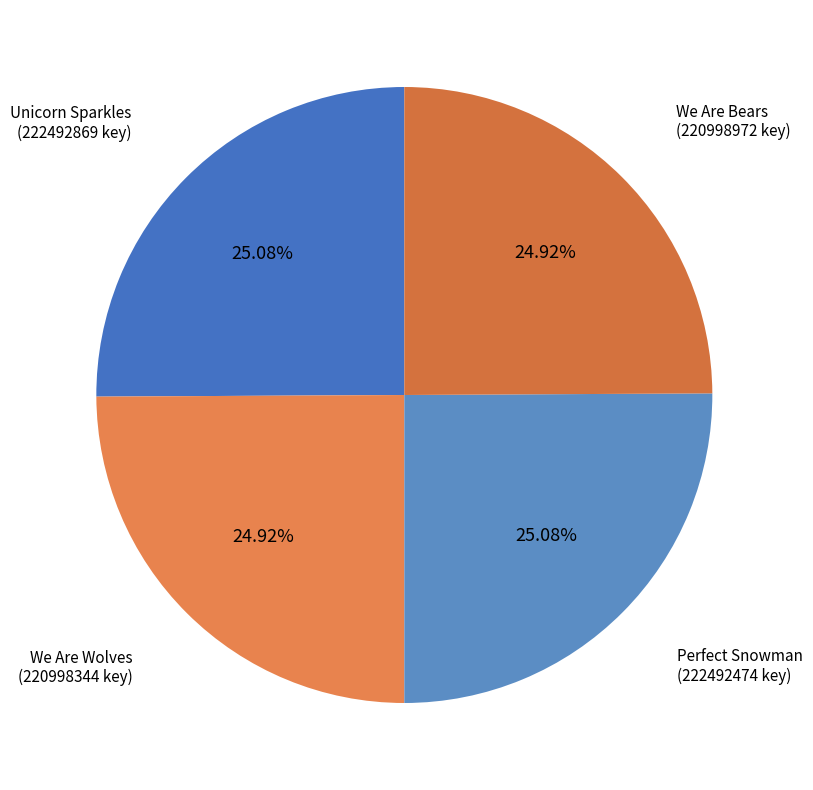

Is there any slice that represents more than half of the pie?

No